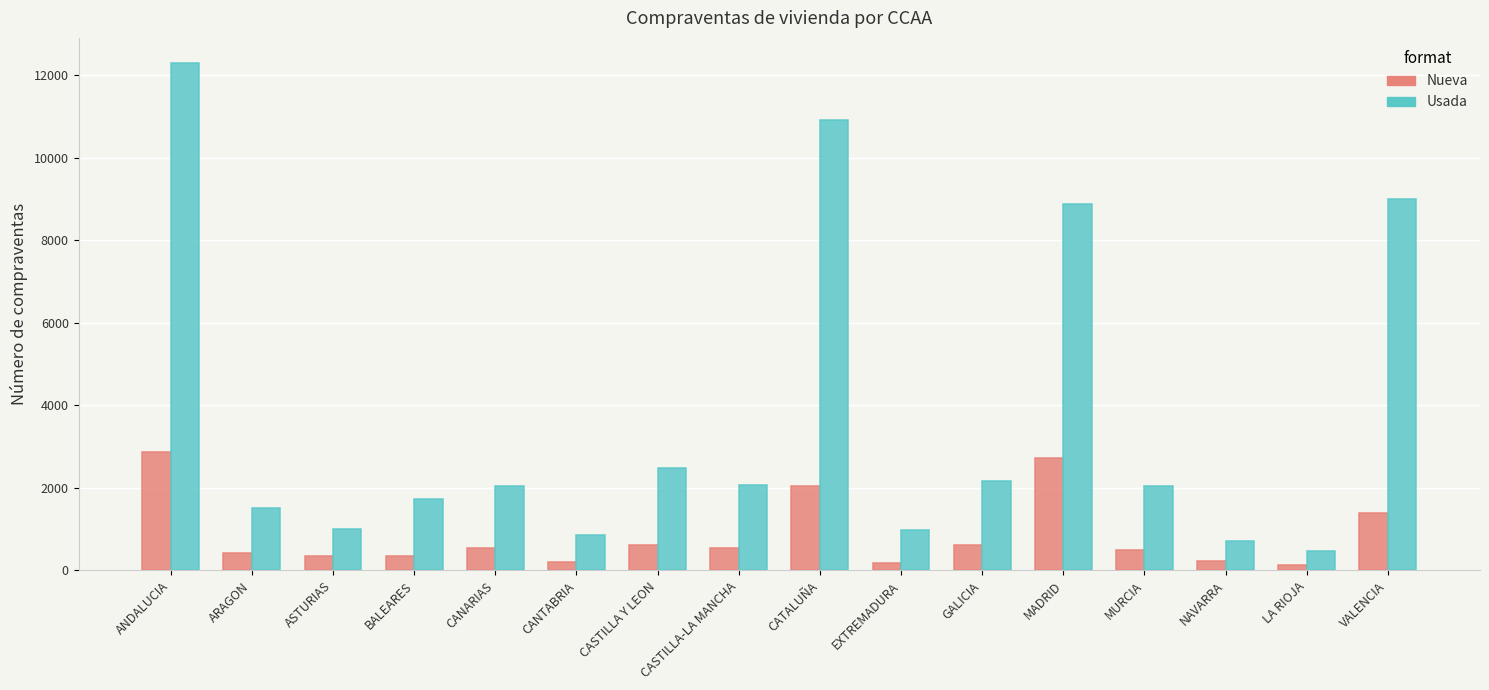

List the series in order of their peak value, highest first.

Usada, Nueva